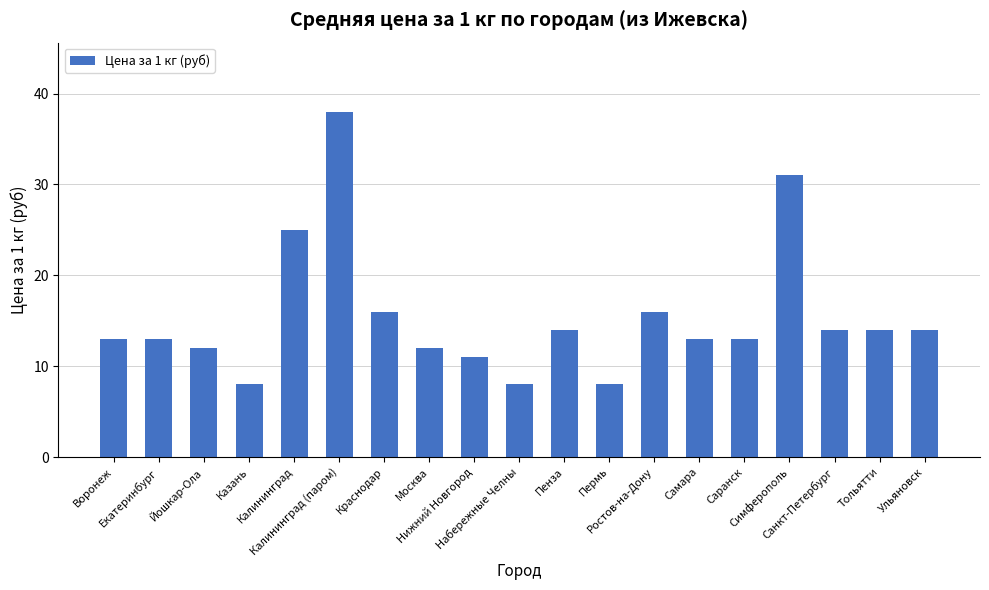

What is the difference between the maximum and minimum values?

30